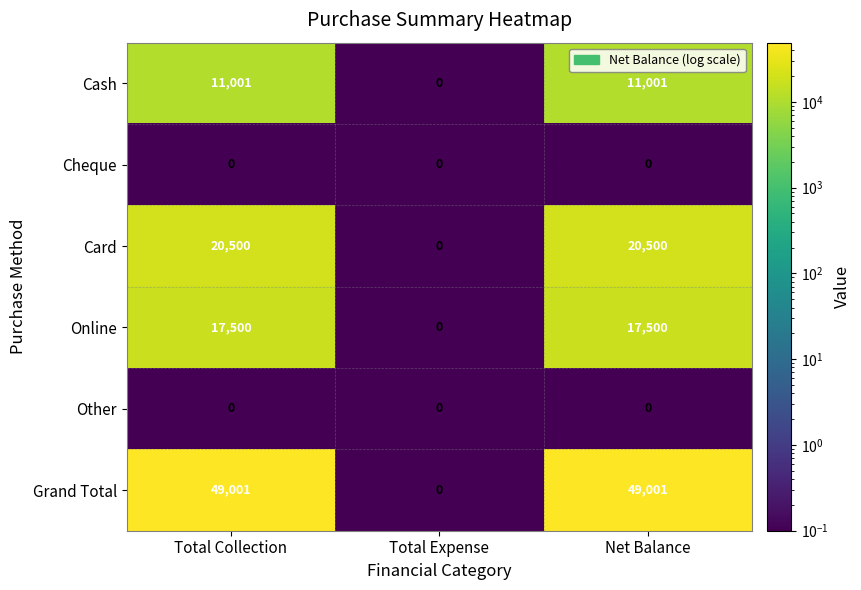

What is the minimum value shown in the chart?

0